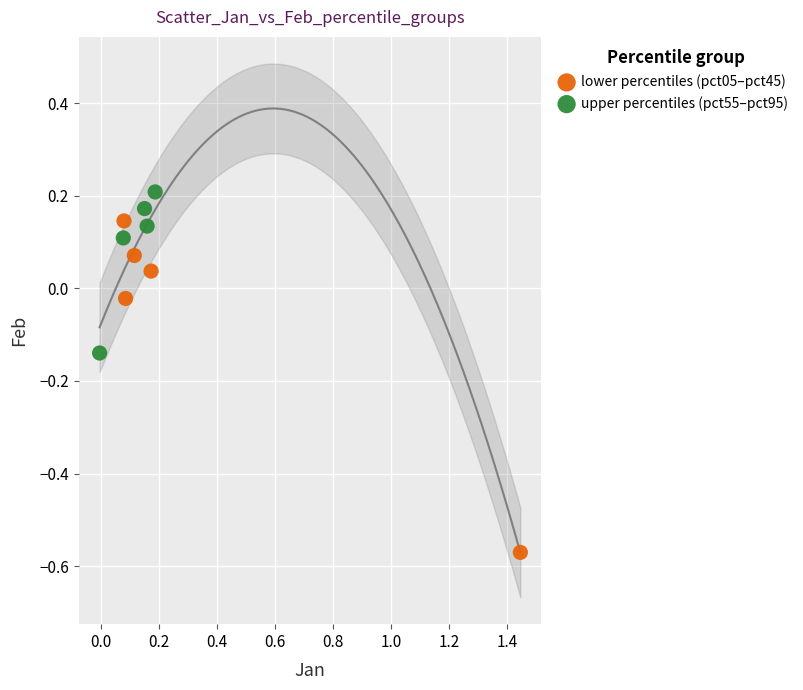

Which series contains the highest Y value?

upper percentiles (pct55–pct95)